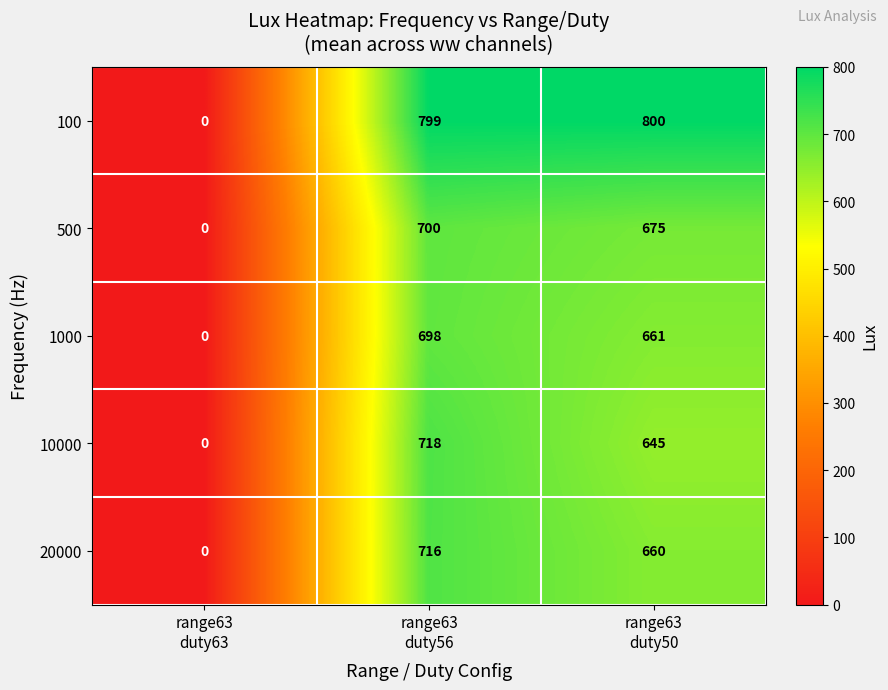

What is the maximum value shown in the chart?

800